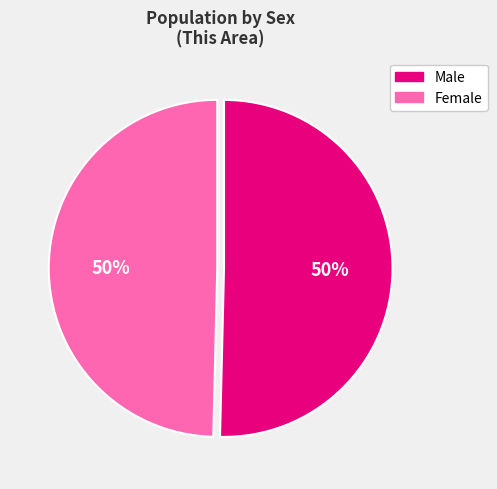

What is the ratio of the value at Female to the value at Male?

1.0